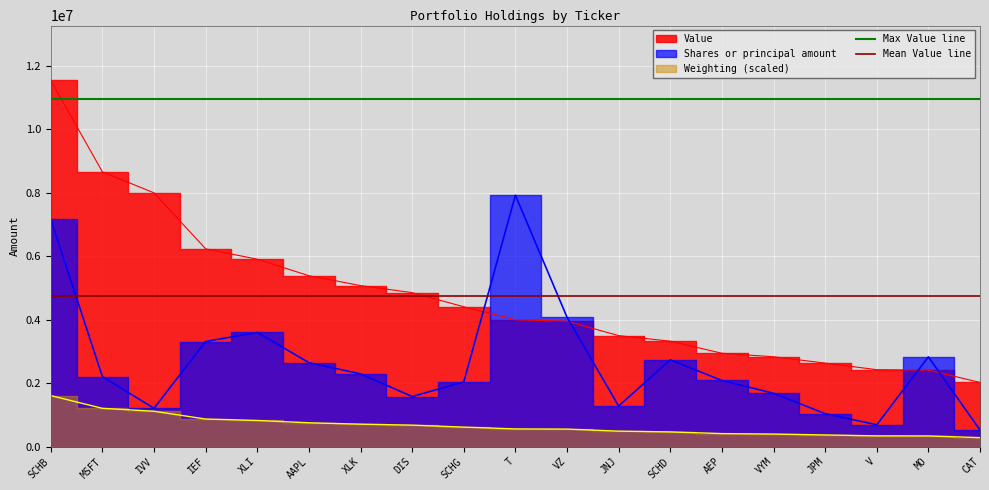

Does the chart display data point markers on the line(s)?

No